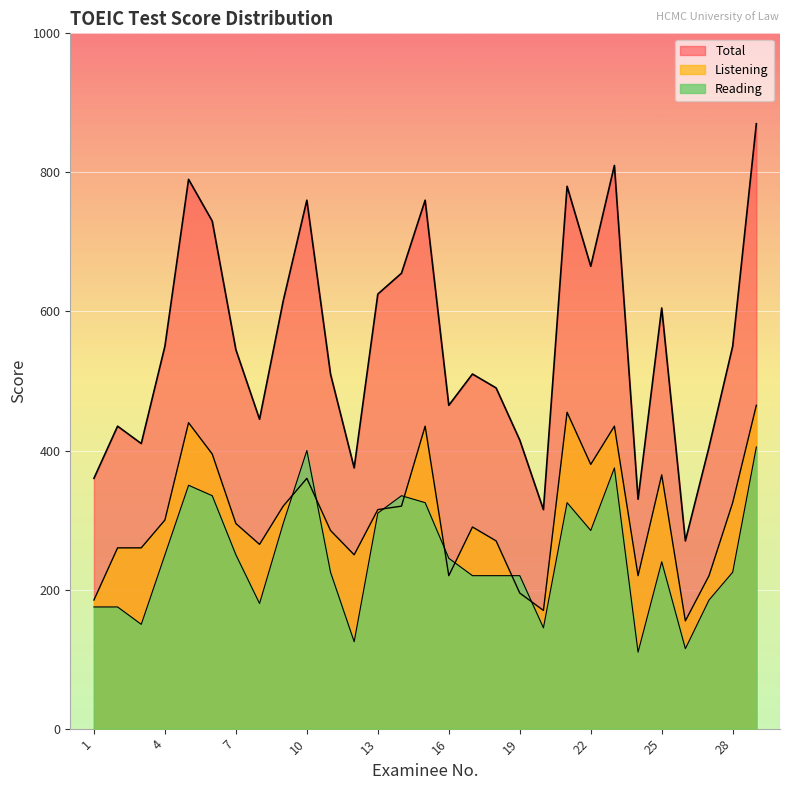

What is the value of the Listening point at the 4th from the left?

300